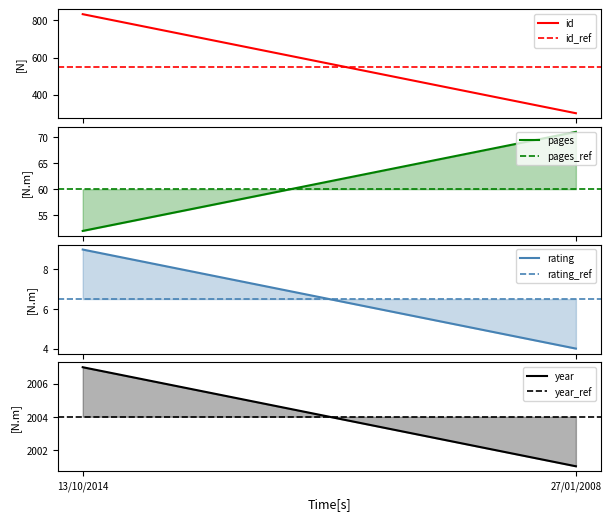

What is the average value of the pages series?

62